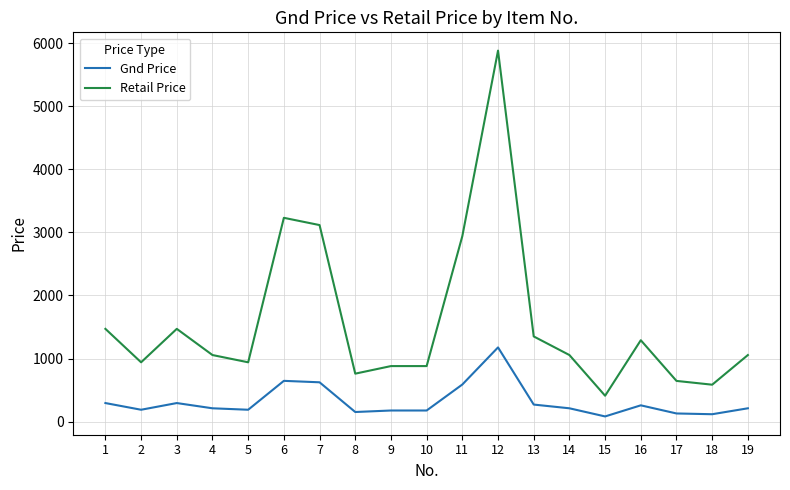

What is the total value across all series at 10?

1056